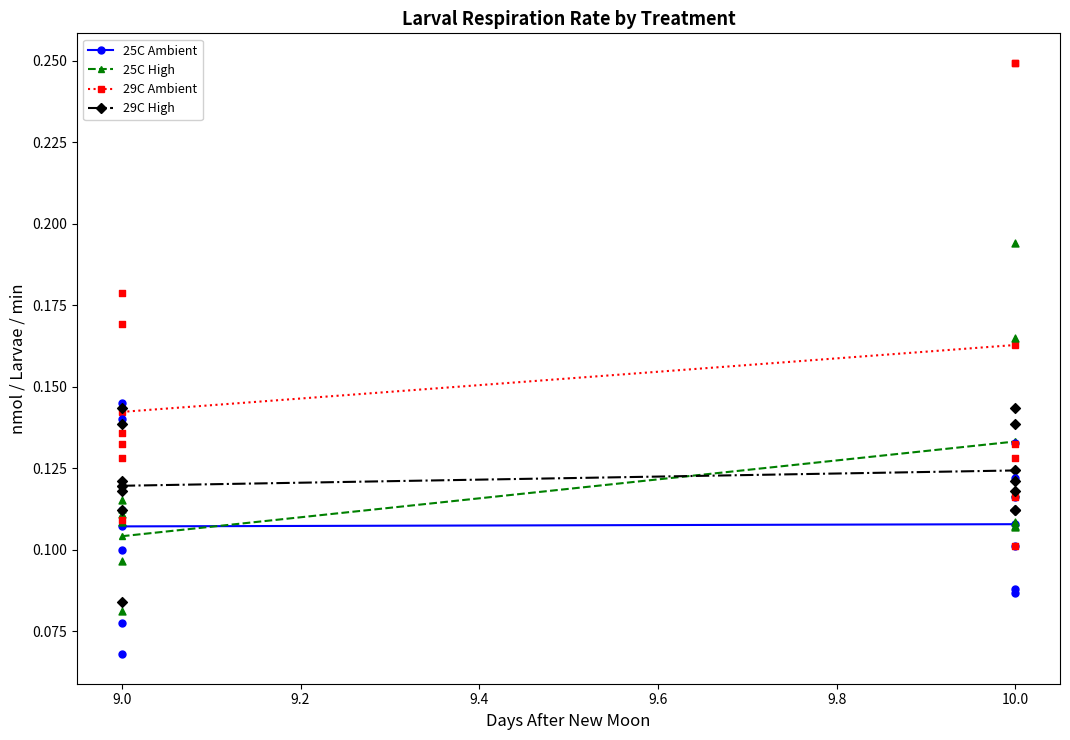

Which series has the largest total across all categories?

29C Ambient